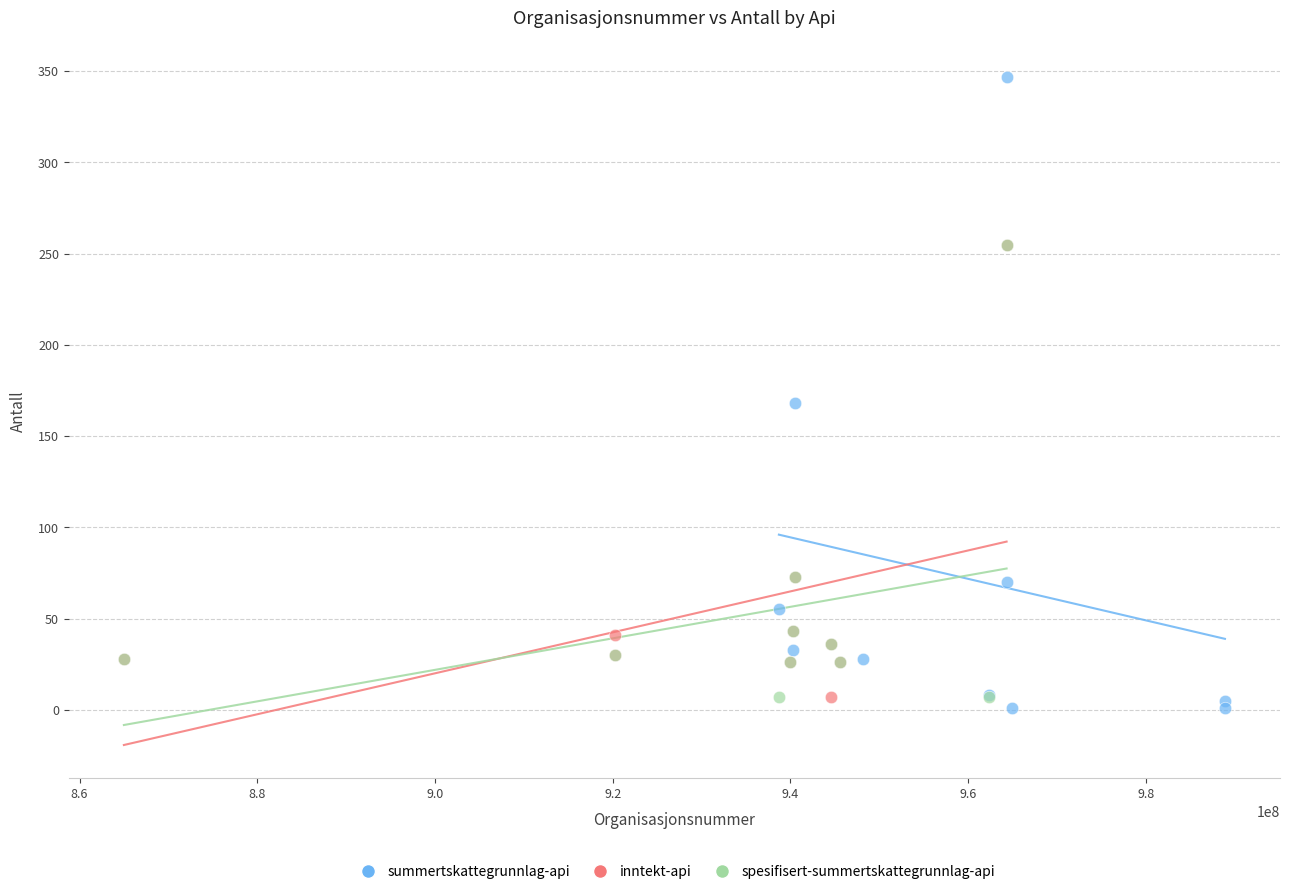

Which series reaches the maximum Y coordinate?

summertskattegrunnlag-api